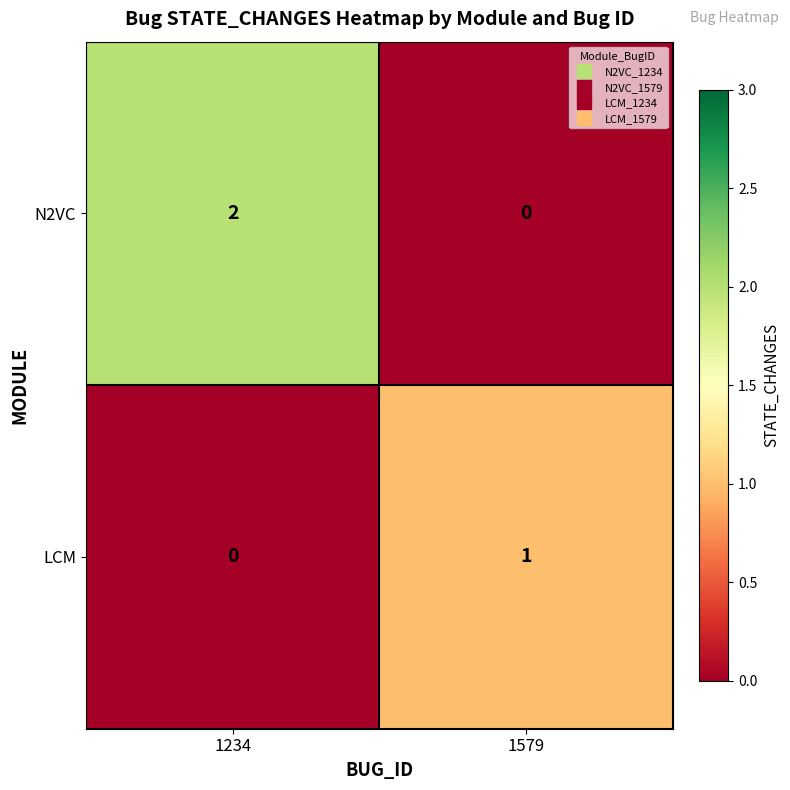

What is the total value across all series at 1579?

1